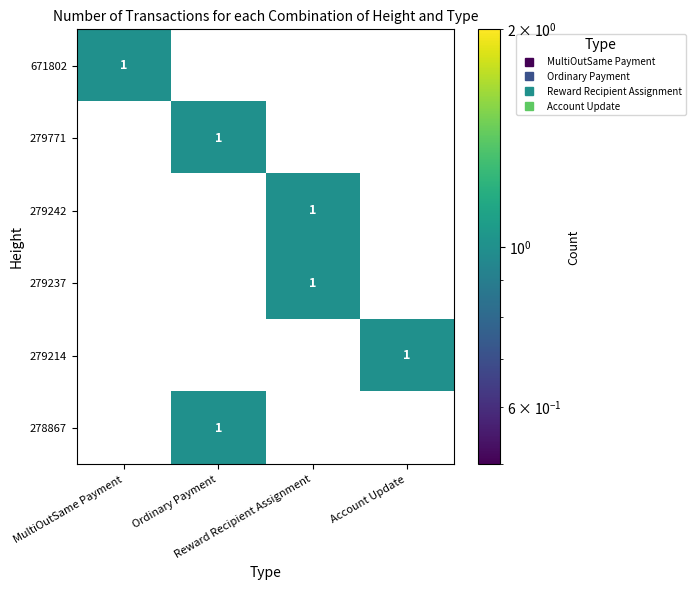

Count the 279237 values in the range 0 to 1.

4